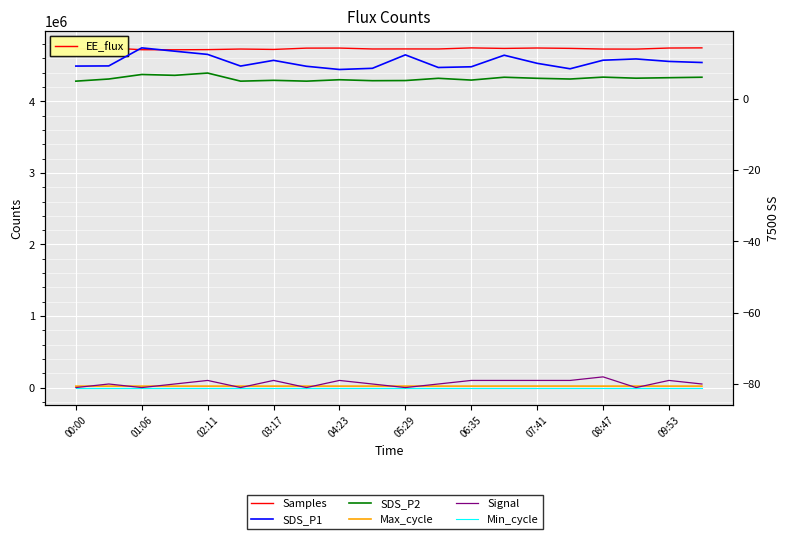

At which category is the sum across all series the highest?

19